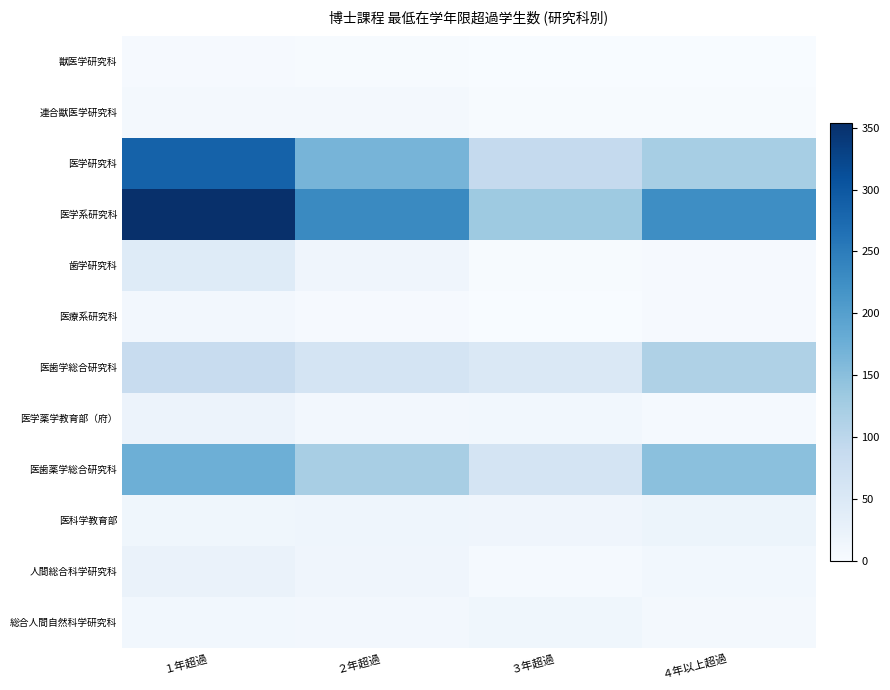

List the labels in order of 医科学教育部 value, smallest first.

１年超過, ３年超過, ２年超過, ４年以上超過